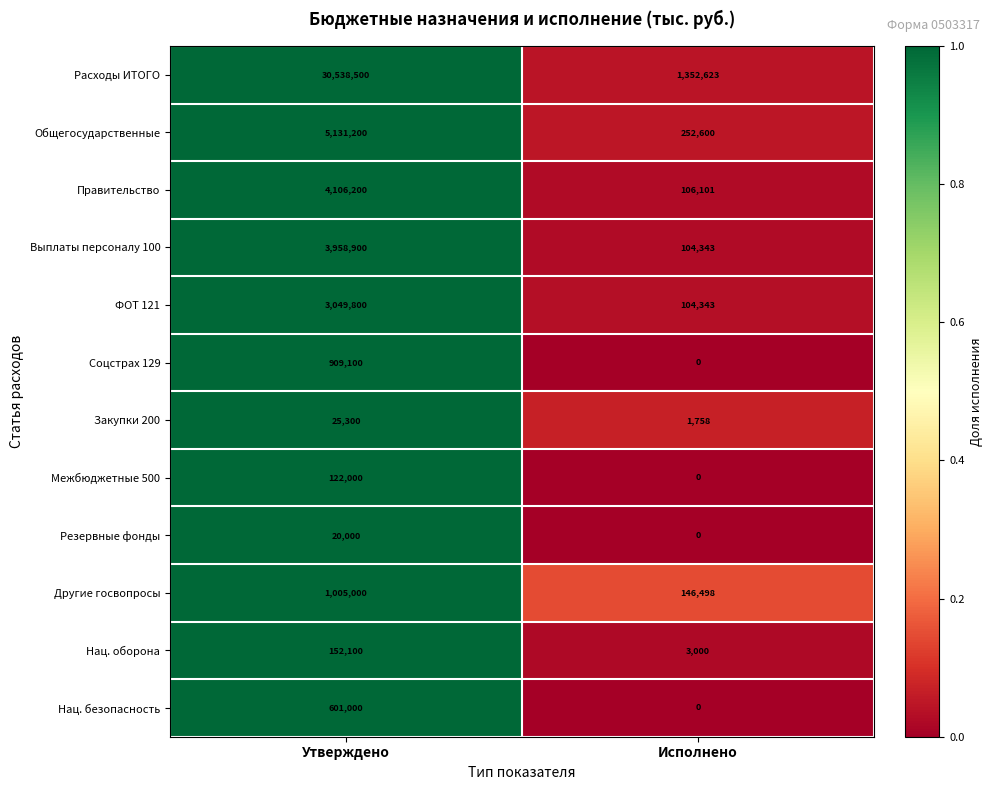

Reading left to right, list all the values displayed in this chart.

Расходы ИТОГО: Утверждено=30538500	Исполнено=1352623
Общегосударственные: Утверждено=5131200	Исполнено=252600
Правительство: Утверждено=4106200	Исполнено=106101
Выплаты персоналу 100: Утверждено=3958900	Исполнено=104343
ФОТ 121: Утверждено=3049800	Исполнено=104343
Соцстрах 129: Утверждено=909100	Исполнено=0
Закупки 200: Утверждено=25300	Исполнено=1758
Межбюджетные 500: Утверждено=122000	Исполнено=0
Резервные фонды: Утверждено=20000	Исполнено=0
Другие госвопросы: Утверждено=1005000	Исполнено=146498
Нац. оборона: Утверждено=152100	Исполнено=3000
Нац. безопасность: Утверждено=601000	Исполнено=0